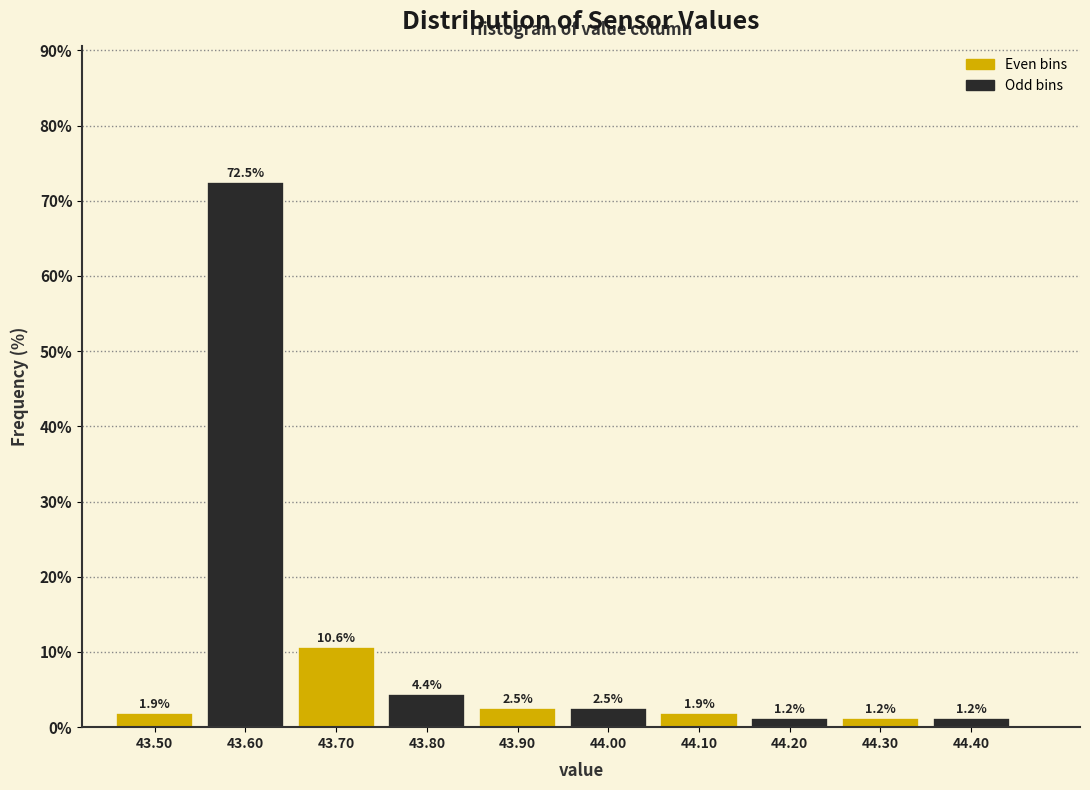

Which range on the x-axis has the tallest bar?

43.55 to 43.65